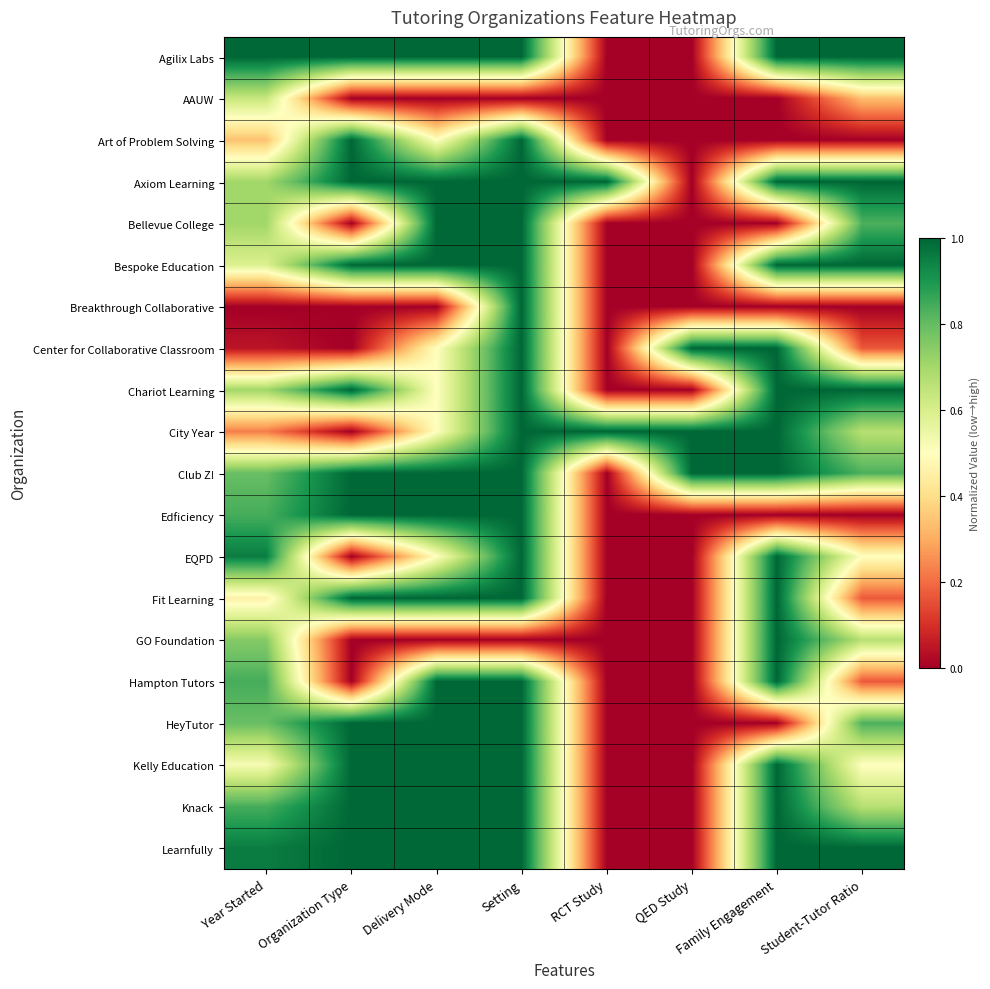

At which category is the sum across all series the highest?

Setting